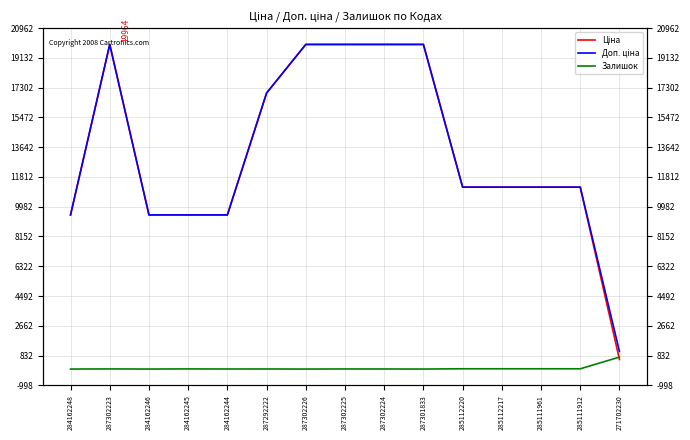

Reading right to left, list all the values displayed in this chart.

Ціна: 271702230=589.9	285111912=11188.2	285111961=11188.2	285112217=11188.2	285112220=11188.2	287301833=19964.2	287302224=19964.2	287302225=19964.2	287302226=19964.2	287292222=16976.3	284162244=9480.1	284162245=9480.1	284162246=9480.1	287302223=19964.2	284162248=9480.1
Доп. ціна: 271702230=1081.7	285111912=11188.2	285111961=11188.2	285112217=11188.2	285112220=11188.2	287301833=19964.2	287302224=19964.2	287302225=19964.2	287302226=19964.2	287292222=16976.3	284162244=9480.1	284162245=9480.1	284162246=9480.1	287302223=19964.2	284162248=9480.1
Залишок: 271702230=735.0	285111912=15.0	285111961=17.0	285112217=17.0	285112220=17.0	287301833=0.0	287302224=3.0	287302225=5.0	287302226=0.0	287292222=4.0	284162244=2.0	284162245=8.0	284162246=0.0	287302223=7.0	284162248=0.0